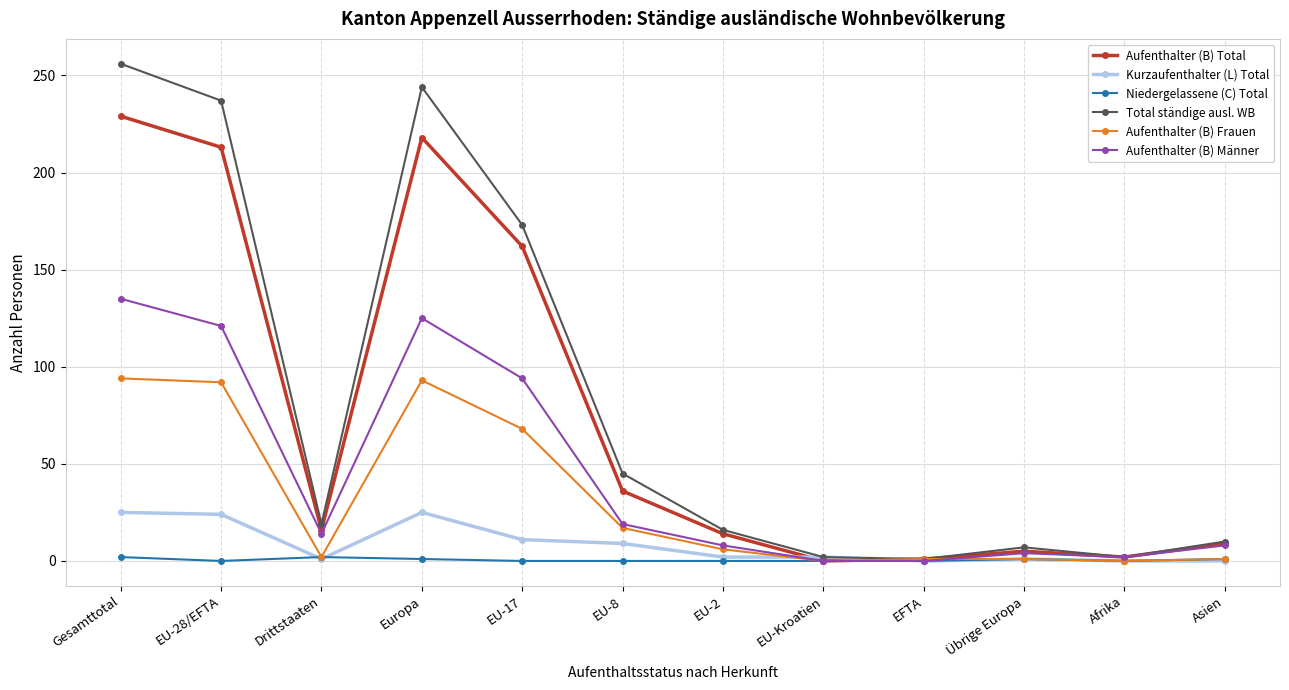

Does the chart display data point markers on the line(s)?

Yes